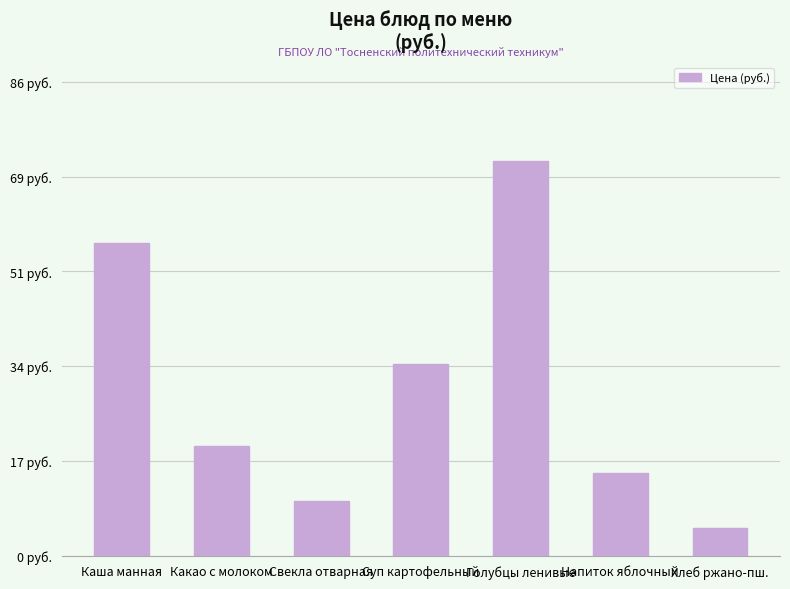

Rank the categories by value from highest to lowest.

Голубцы ленивые, Каша манная, Суп картофельный, Какао с молоком, Напиток яблочный, Свекла отварная, Хлеб ржано-пш.